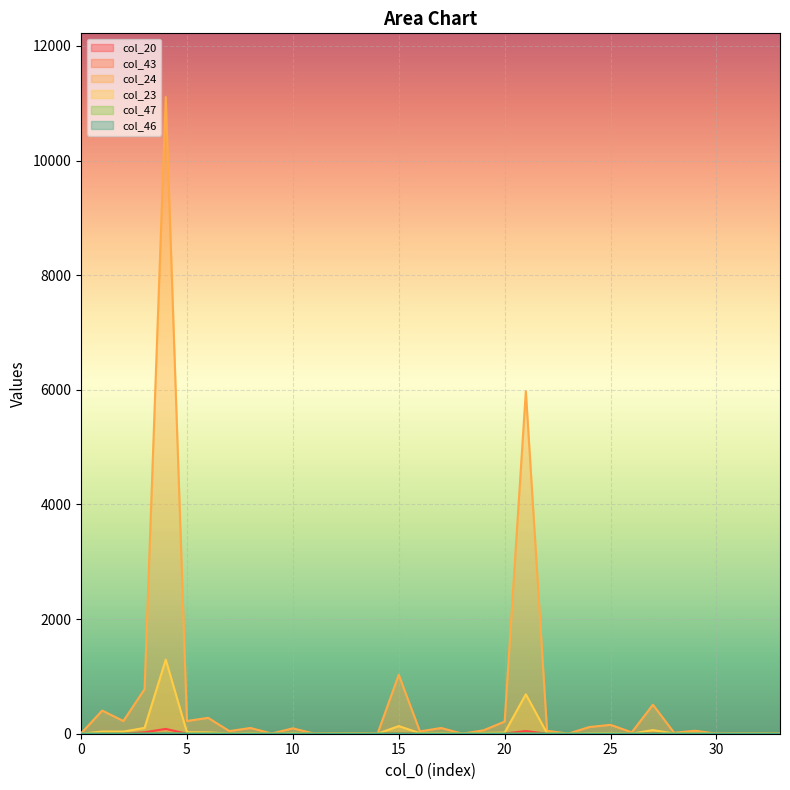

Rank the series by their maximum value, from lowest to highest.

col_43, col_46, col_47, col_20, col_23, col_24